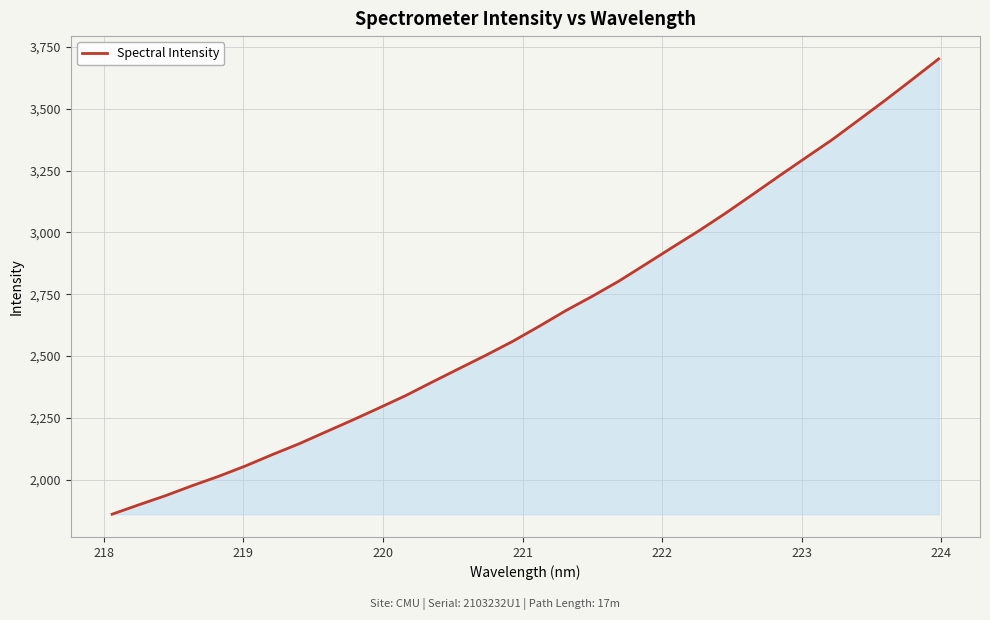

What is the smallest value displayed?

1860.2